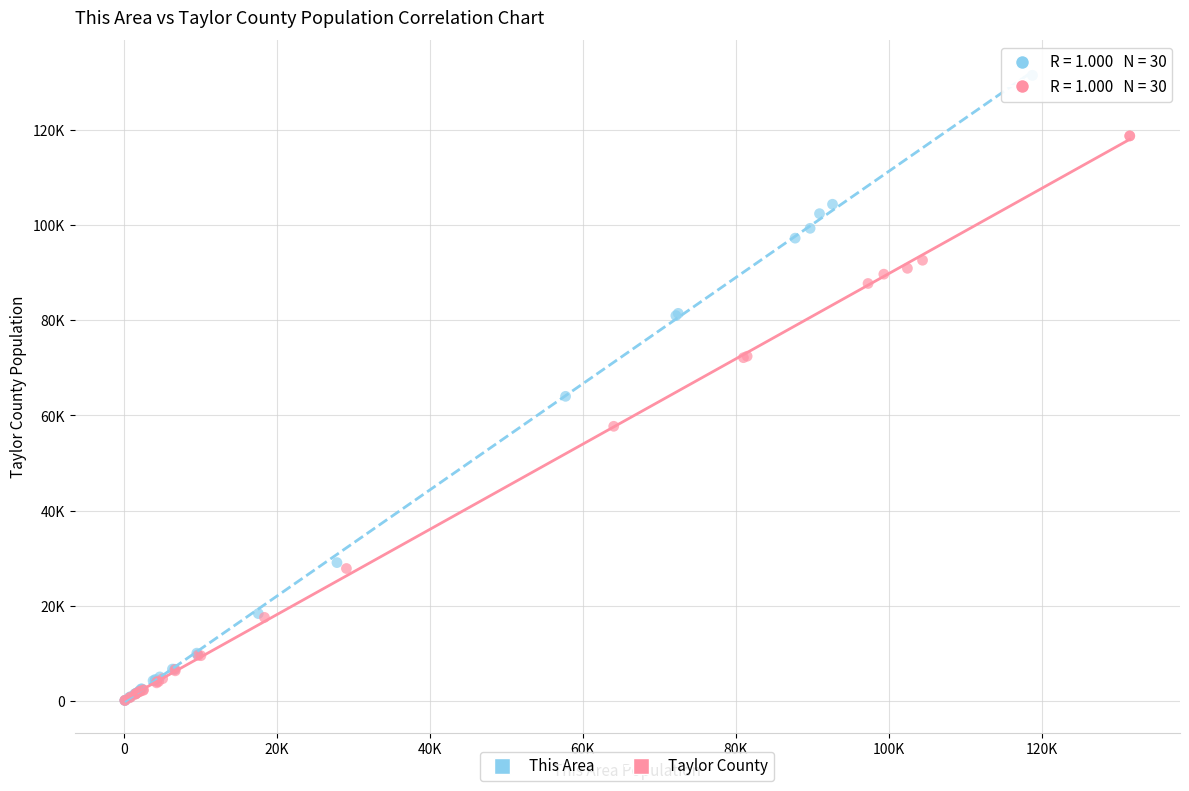

Which series has the widest spread of Y values?

This Area